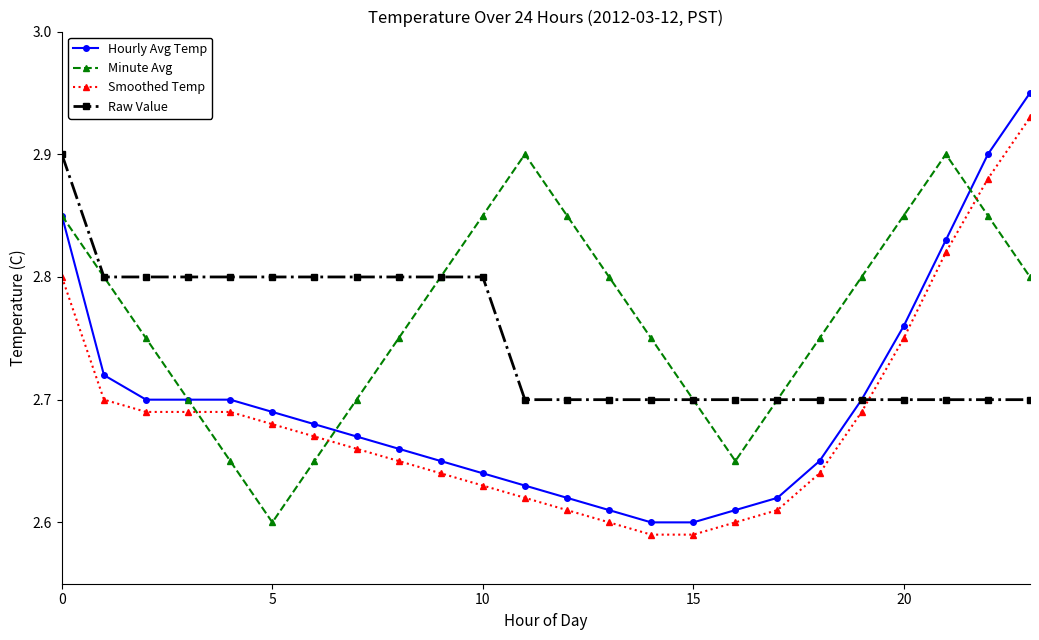

At how many categories does at least one series exceed 2?

24